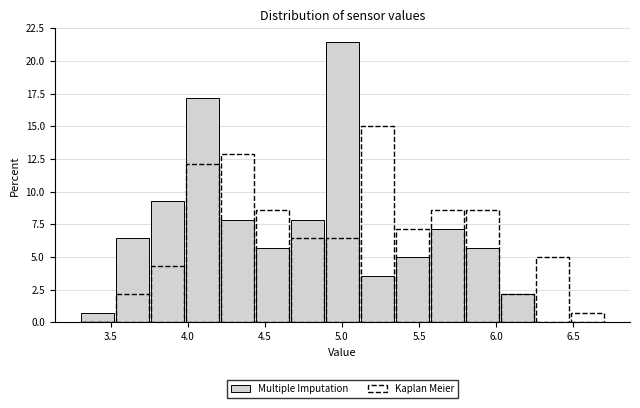

Reading left to right, transcribe this chart: for each bar, give the range it covers on the x-axis and its height. Neither the bar edges nor the heights are printed on the chart, so give them approximately, as read against the axes.

3.30 to 3.55: 0.5
3.55 to 3.75: 6.5
3.75 to 4.00: 9.5
4.00 to 4.20: 17.0
4.20 to 4.45: 8.0
4.45 to 4.65: 5.5
4.65 to 4.90: 8.0
4.90 to 5.10: 21.5
5.10 to 5.35: 3.5
5.35 to 5.55: 5.0
5.55 to 5.80: 7.0
5.80 to 6.00: 5.5
6.00 to 6.25: 2.0
6.25 to 6.50: 0
6.50 to 6.70: 0